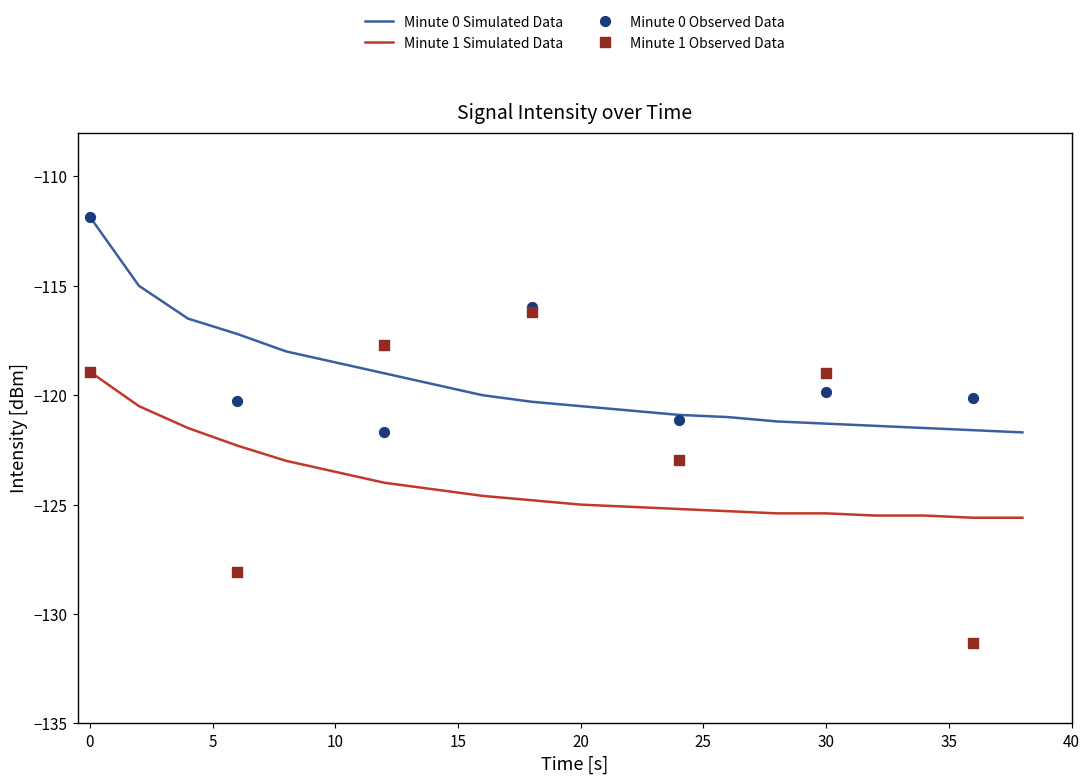

True or false: Minute 1 Simulated Data and Minute 0 Simulated Data cross at least once.

False